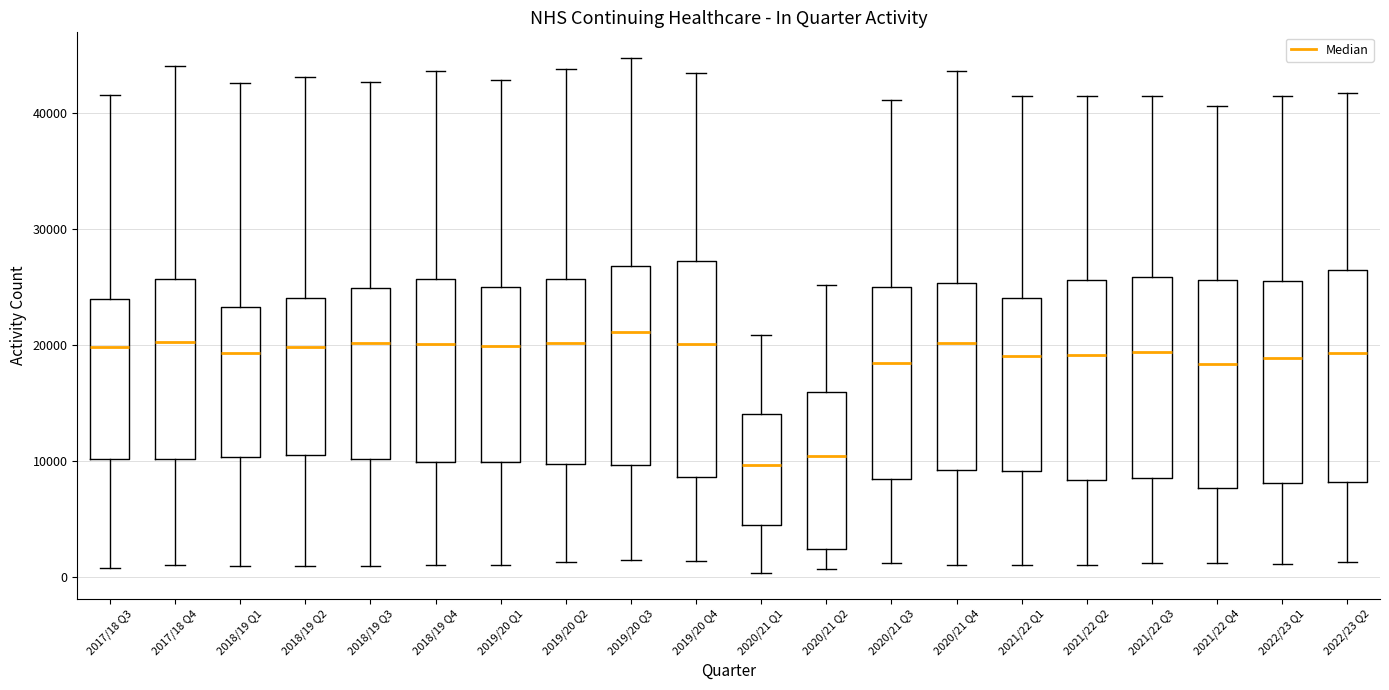

Reading left to right, read every box against the y-axis: the position of its median line, the range the box covers, and the ends of its whiskers. The values are not printed on the chart, so give them approximately, as read against the axis.

2017/18 Q3: median 20000, box 10000 to 24000, whiskers 1000 to 42000
2017/18 Q4: median 20000, box 10000 to 26000, whiskers 1000 to 44000
2018/19 Q1: median 19000, box 10000 to 23000, whiskers 1000 to 43000
2018/19 Q2: median 20000, box 10000 to 24000, whiskers 1000 to 43000
2018/19 Q3: median 20000, box 10000 to 25000, whiskers 1000 to 43000
2018/19 Q4: median 20000, box 10000 to 26000, whiskers 1000 to 44000
2019/20 Q1: median 20000, box 10000 to 25000, whiskers 1000 to 43000
2019/20 Q2: median 20000, box 10000 to 26000, whiskers 1000 to 44000
2019/20 Q3: median 21000, box 10000 to 27000, whiskers 1000 to 45000
2019/20 Q4: median 20000, box 9000 to 27000, whiskers 1000 to 43000
2020/21 Q1: median 10000, box 4000 to 14000, whiskers 0 to 21000
2020/21 Q2: median 10000, box 2000 to 16000, whiskers 1000 to 25000
2020/21 Q3: median 18000, box 8000 to 25000, whiskers 1000 to 41000
2020/21 Q4: median 20000, box 9000 to 25000, whiskers 1000 to 44000
2021/22 Q1: median 19000, box 9000 to 24000, whiskers 1000 to 41000
2021/22 Q2: median 19000, box 8000 to 26000, whiskers 1000 to 41000
2021/22 Q3: median 19000, box 9000 to 26000, whiskers 1000 to 41000
2021/22 Q4: median 18000, box 8000 to 26000, whiskers 1000 to 41000
2022/23 Q1: median 19000, box 8000 to 25000, whiskers 1000 to 41000
2022/23 Q2: median 19000, box 8000 to 26000, whiskers 1000 to 42000